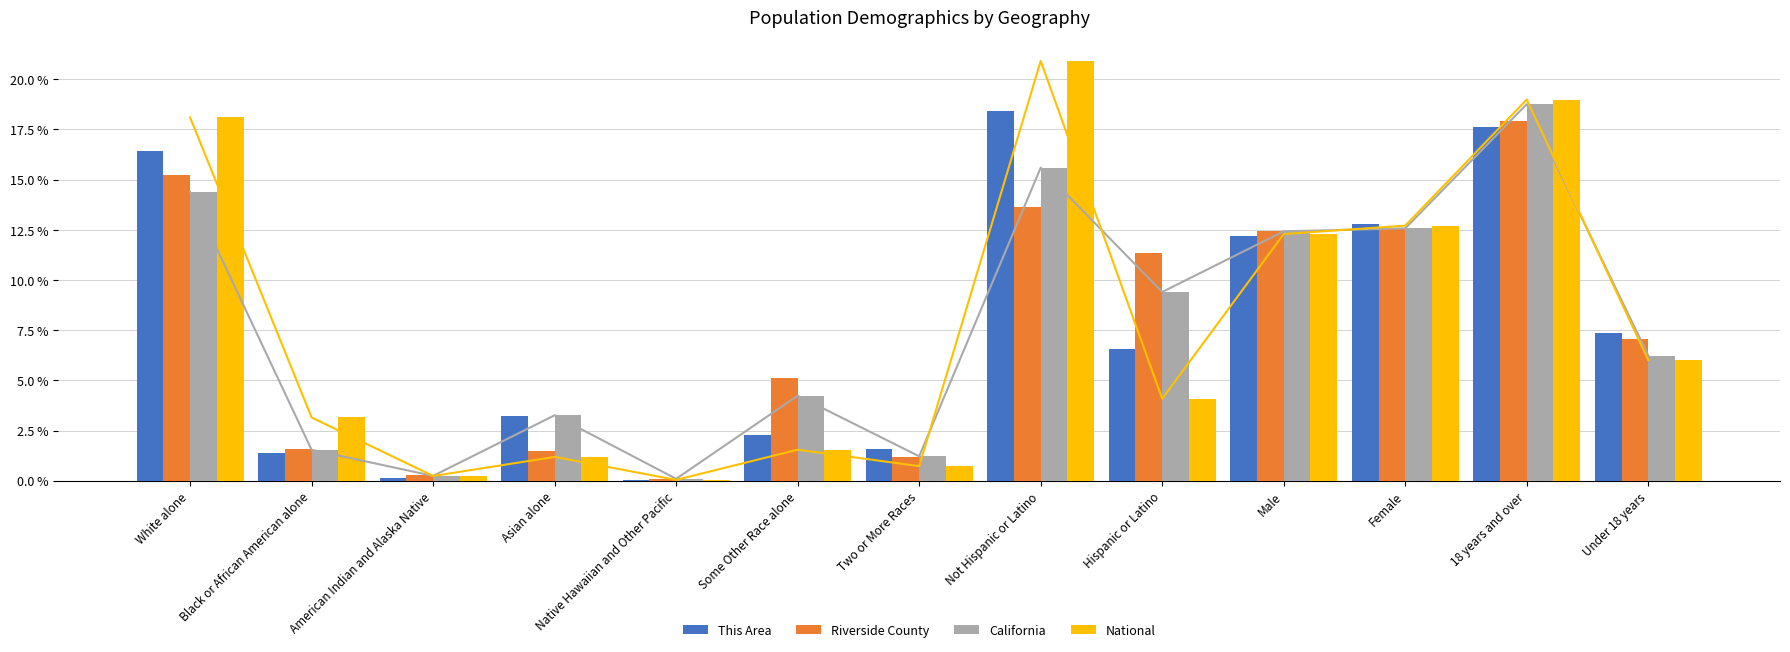

Which series changed the most between Black or African American alone and Under 18 years?

This Area